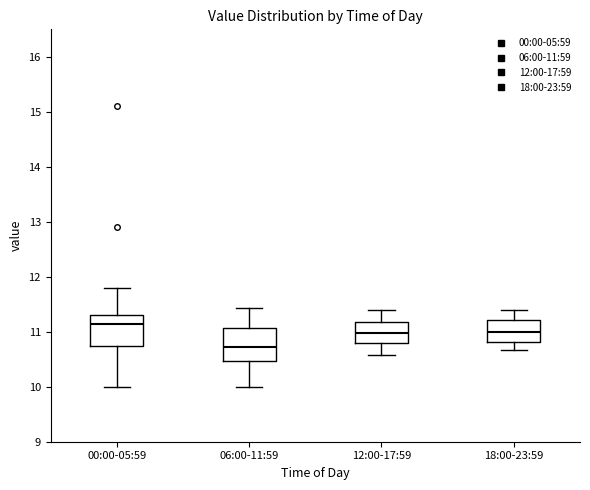

Reading left to right, transcribe this box plot: for each box, give where its median line is, the range the box spans, and where its two whiskers end, as read against the y-axis. The values are not printed on the chart, so give them approximately, as read against the axis.

00:00-05:59: median 11.1, box 10.7 to 11.3, whiskers 10.0 to 11.8
06:00-11:59: median 10.7, box 10.5 to 11.1, whiskers 10.0 to 11.4
12:00-17:59: median 11.0, box 10.8 to 11.2, whiskers 10.6 to 11.4
18:00-23:59: median 11.0, box 10.8 to 11.2, whiskers 10.7 to 11.4